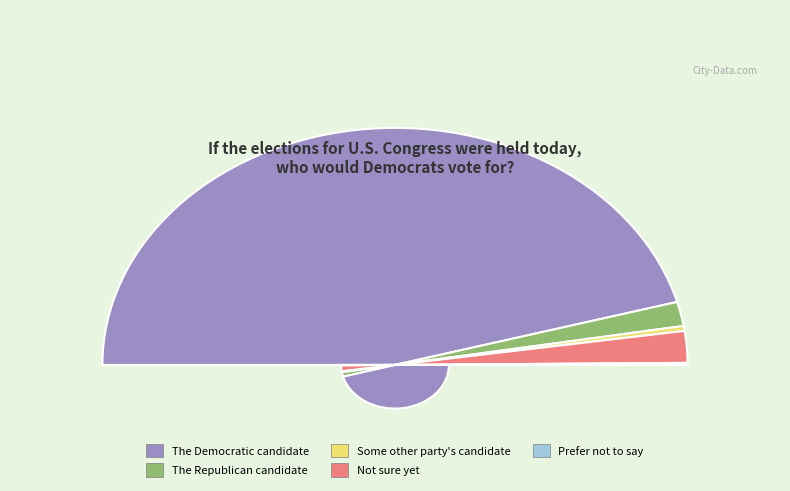

To the nearest percent, what is the difference between the The Republican candidate and Some other party's candidate slice percentages?

3%